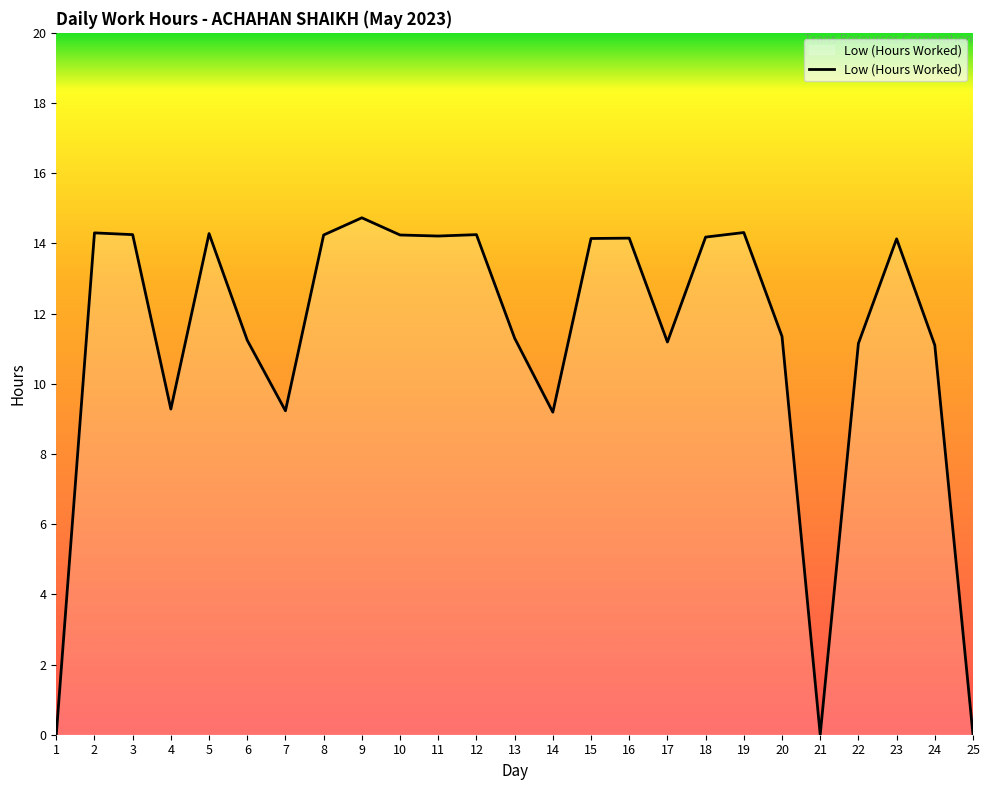

The value at 24 is 3.3. True or false?

False